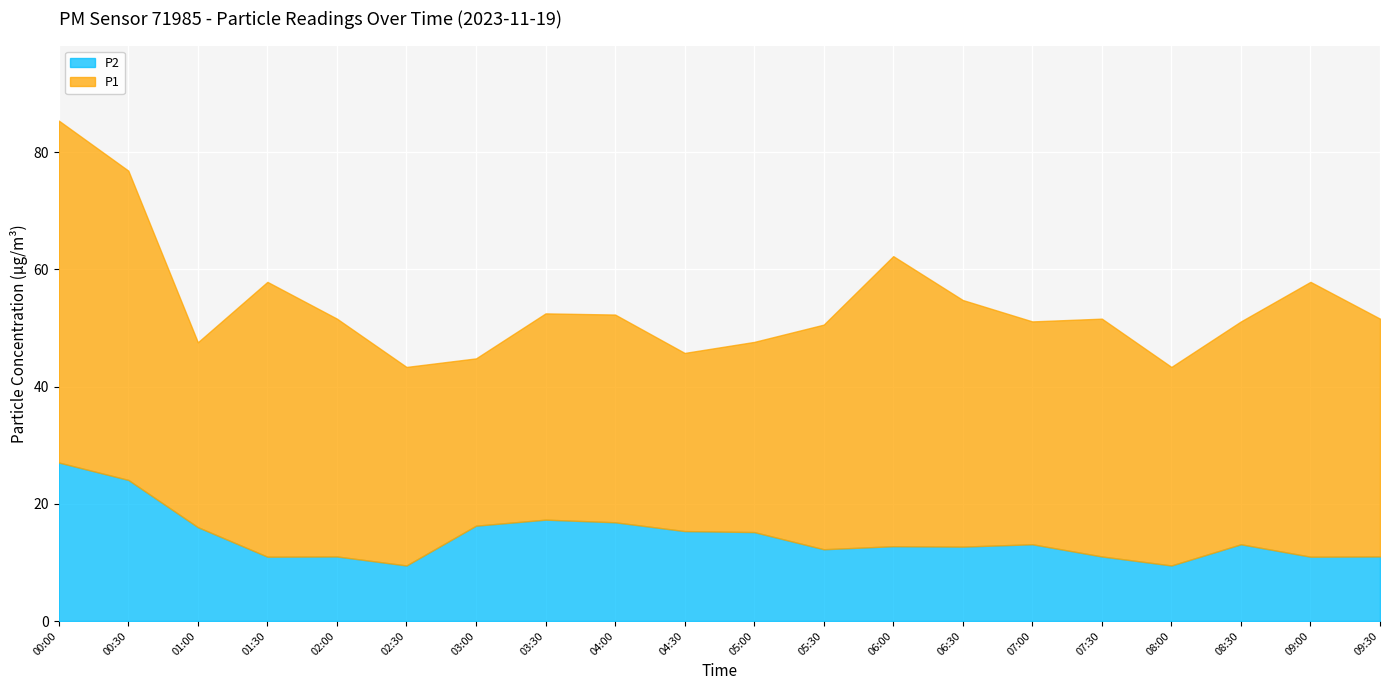

How many lines are shown in the chart?

2